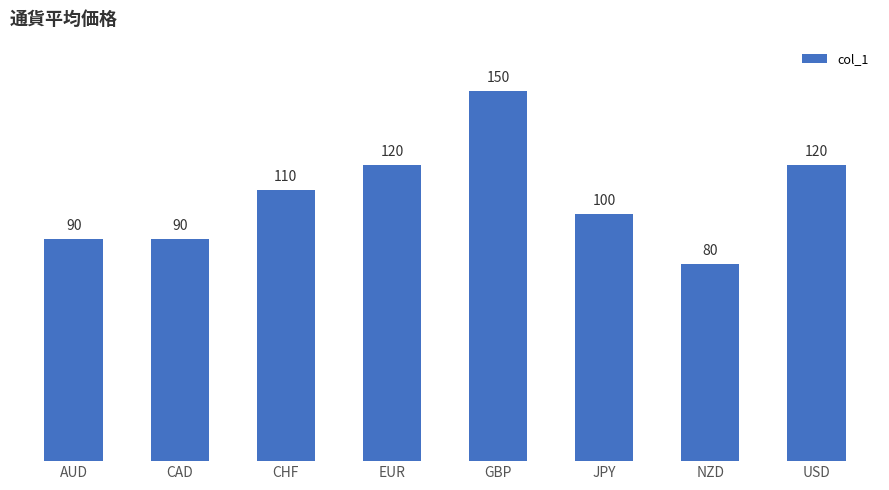

Reading right to left, extract all data points from this chart.

120	80	100	150	120	110	90	90